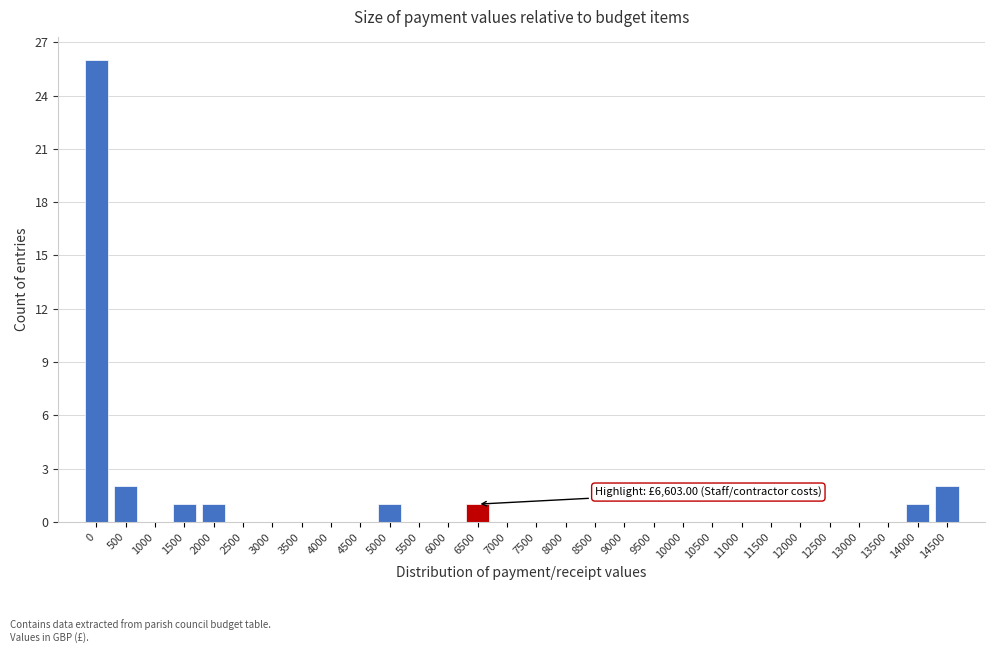

Reading left to right, list all the values displayed in this chart.

0=26	500=2	1000=0	1500=1	2000=1	2500=0	3000=0	3500=0	4000=0	4500=0	5000=1	5500=0	6000=0	6500=1	7000=0	7500=0	8000=0	8500=0	9000=0	9500=0	10000=0	10500=0	11000=0	11500=0	12000=0	12500=0	13000=0	13500=0	14000=1	14500=2